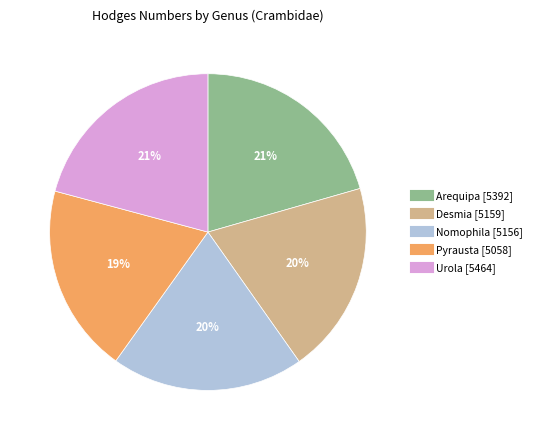

Is the sum of Pyrausta and Desmia greater than half?

No